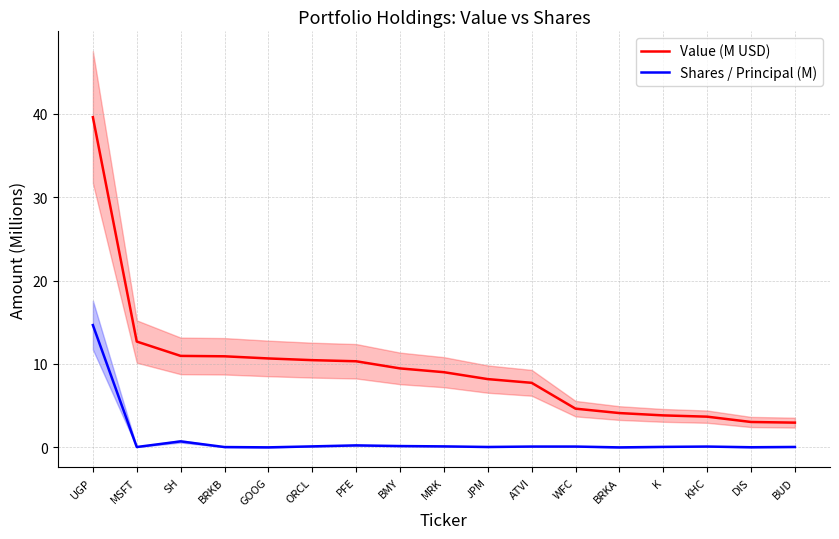

Reading left to right, what are all the values shown in this chart?

Value (M USD): 39.6	12.7	11.0	10.9	10.7	10.5	10.3	9.5	9.0	8.2	7.7	4.6	4.1	3.8	3.7	3.0	3.0
Shares / Principal (M): 14.7	0.0	0.7	0.0	0.0	0.1	0.2	0.2	0.1	0.1	0.1	0.1	0.0	0.1	0.1	0.0	0.1